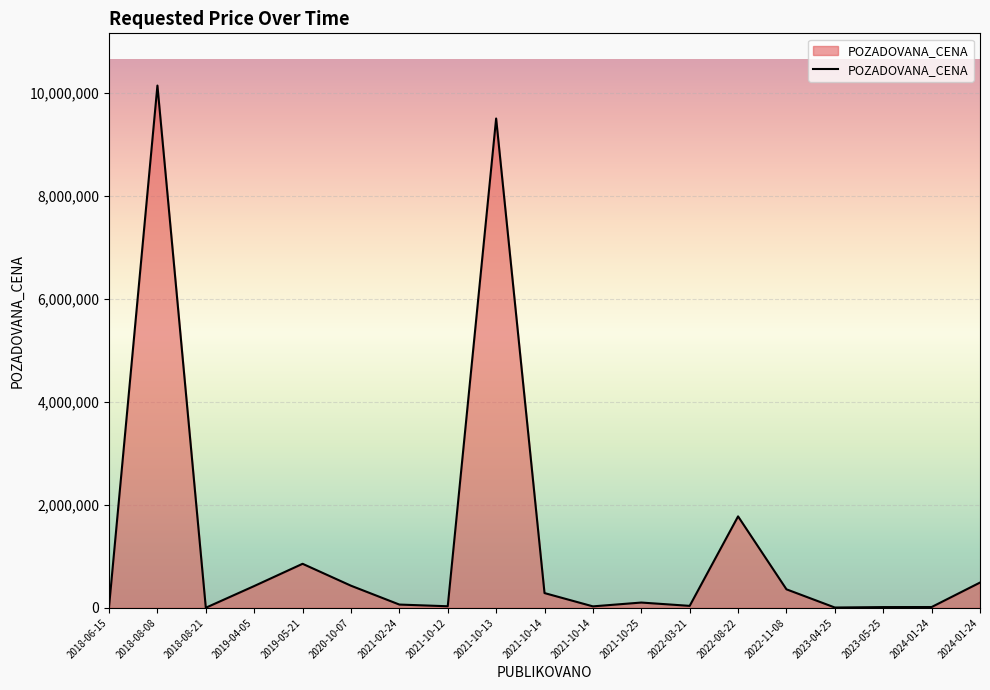

How many lines are shown in the chart?

1